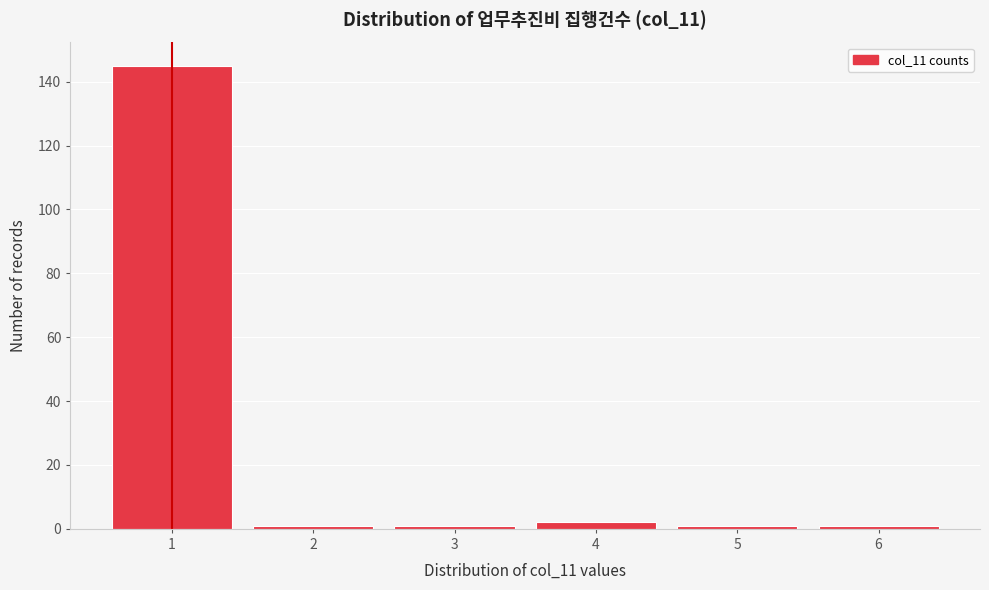

Reading right to left, list all the values displayed in this chart.

1	1	2	1	1	145